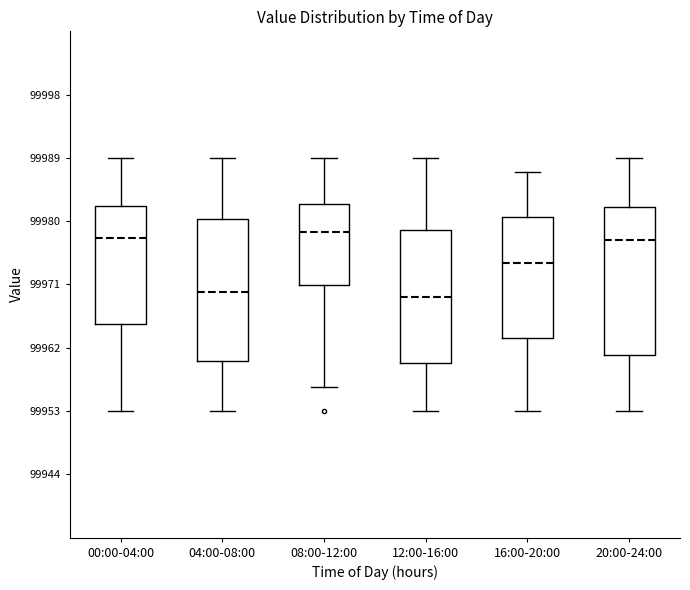

Reading left to right, transcribe this box plot: for each box, give where its median line is, the range the box spans, and where its two whiskers end, as read against the y-axis. The values are not printed on the chart, so give them approximately, as read against the axis.

00:00-04:00: median 99977, box 99965 to 99982, whiskers 99953 to 99989
04:00-08:00: median 99970, box 99960 to 99980, whiskers 99953 to 99989
08:00-12:00: median 99978, box 99971 to 99982, whiskers 99956 to 99989
12:00-16:00: median 99969, box 99960 to 99979, whiskers 99953 to 99989
16:00-20:00: median 99974, box 99963 to 99980, whiskers 99953 to 99987
20:00-24:00: median 99977, box 99961 to 99982, whiskers 99953 to 99989